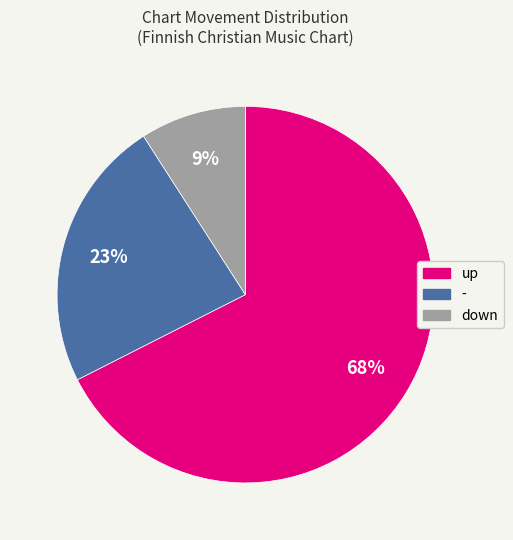

Does any single category account for the majority?

Yes